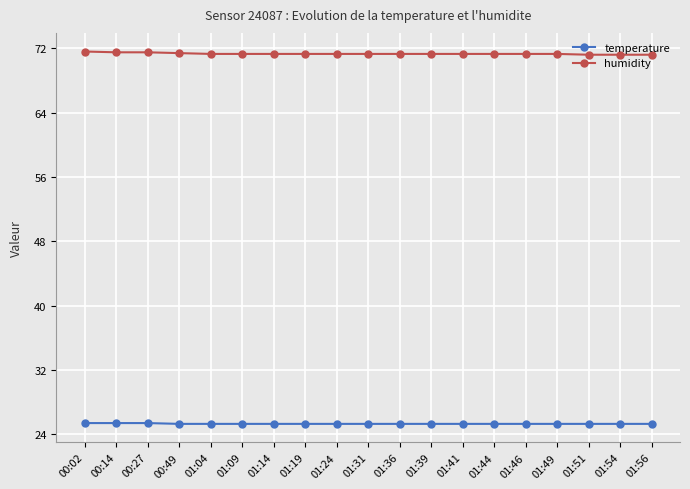

Is this an area chart (filled region under the line)?

No